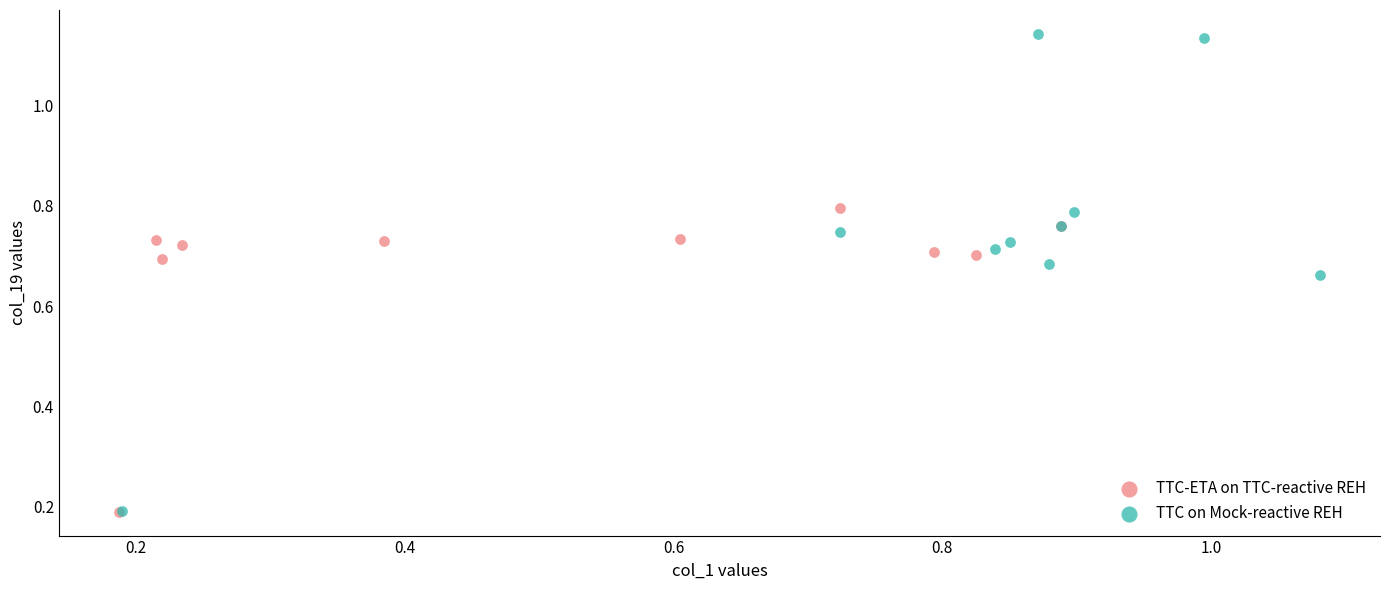

Which series has the largest Y range (max minus min)?

TTC on Mock-reactive REH